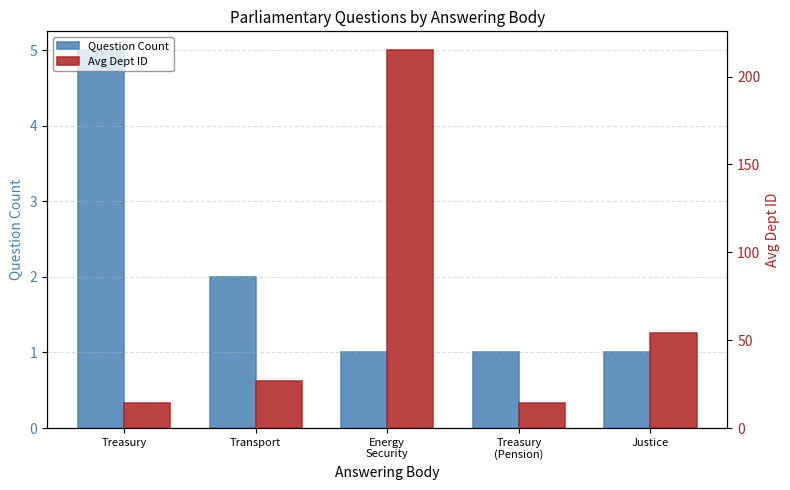

Rank the categories by Avg Dept ID value from highest to lowest.

Energy
Security, Justice, Transport, Treasury, Treasury
(Pension)